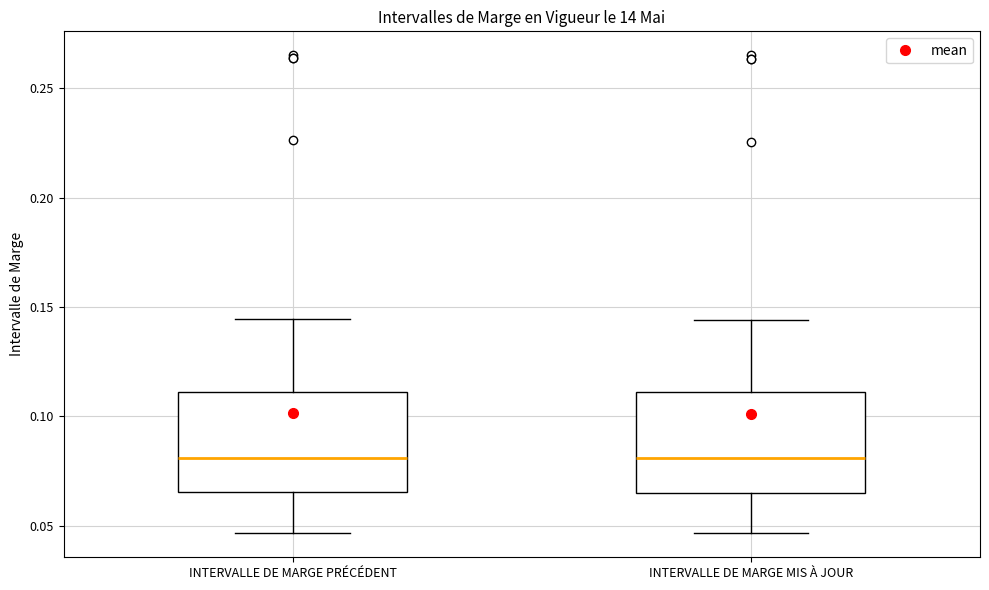

Reading left to right, read every box against the y-axis: the position of its median line, the range the box covers, and the ends of its whiskers. The values are not printed on the chart, so give them approximately, as read against the axis.

INTERVALLE DE MARGE PRÉCÉDENT: median 0.080, box 0.065 to 0.110, whiskers 0.045 to 0.145
INTERVALLE DE MARGE MIS À JOUR: median 0.080, box 0.065 to 0.110, whiskers 0.045 to 0.145